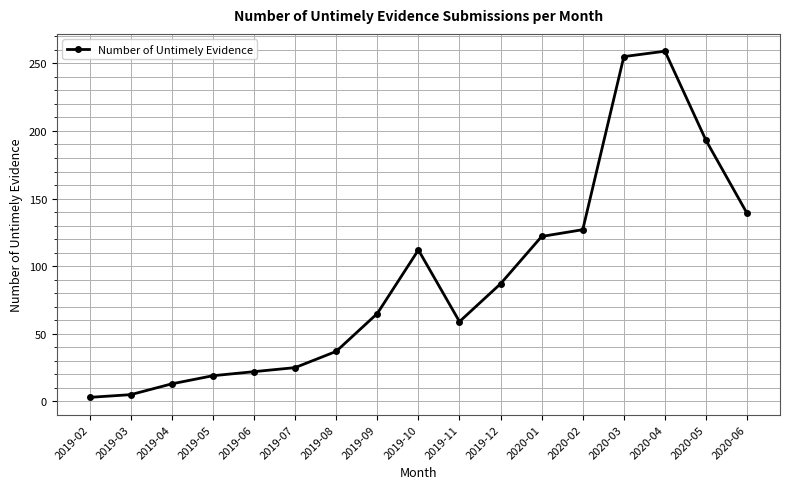

Does the chart display data point markers on the line(s)?

Yes